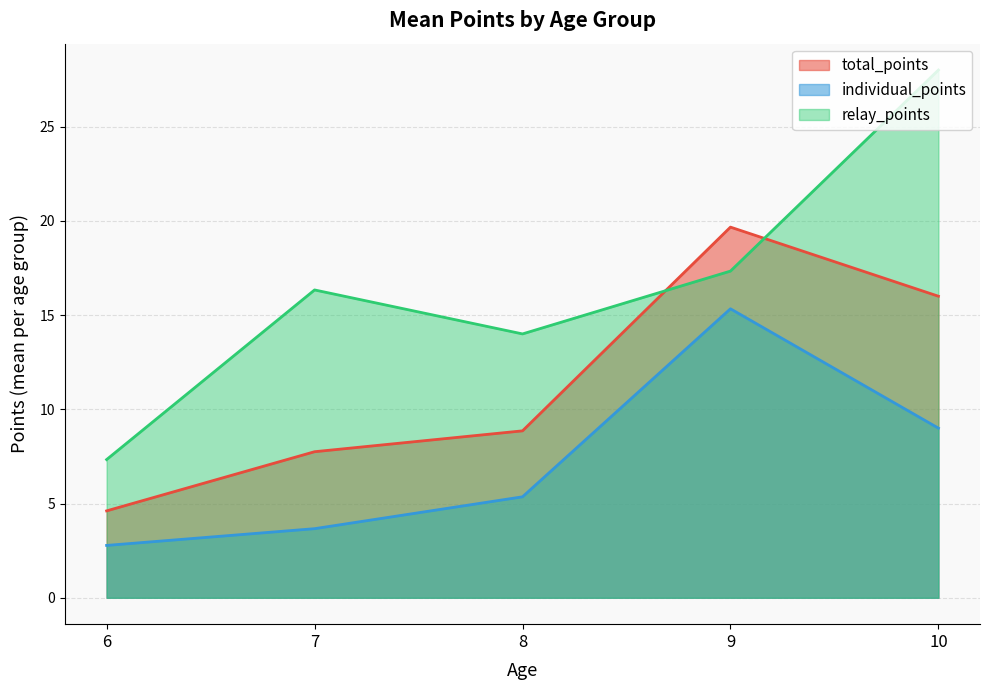

True or false: individual_points and total_points cross at least once.

False